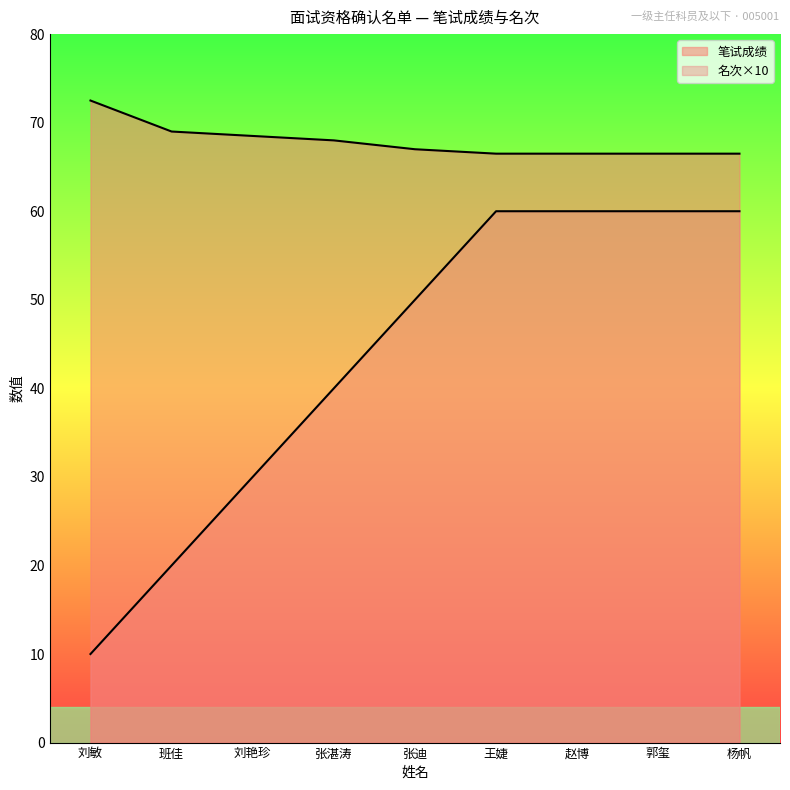

True or false: 笔试成绩 has more than 2 interior local peaks.

False